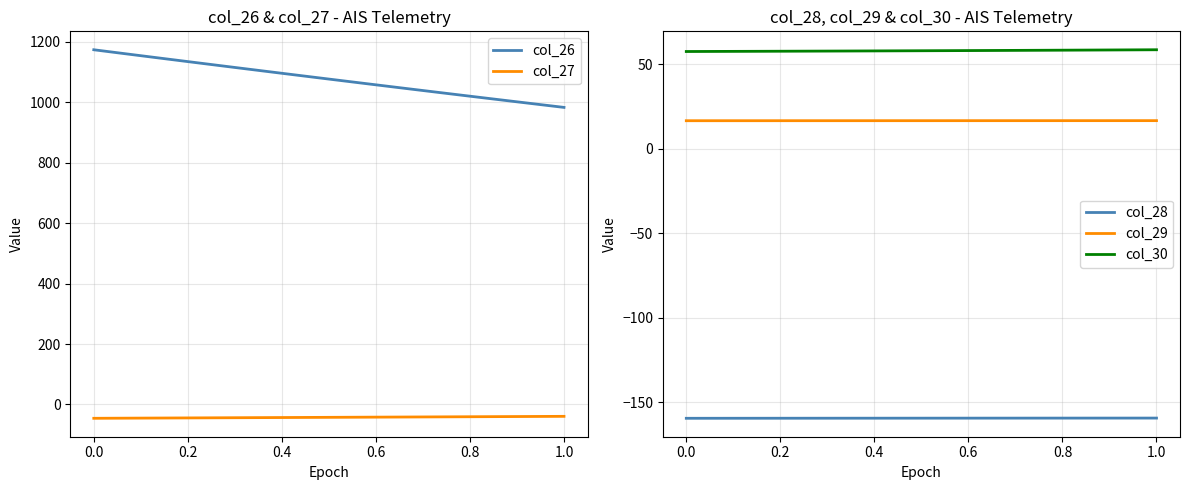

True or false: col_30 and col_28 cross at least once.

False